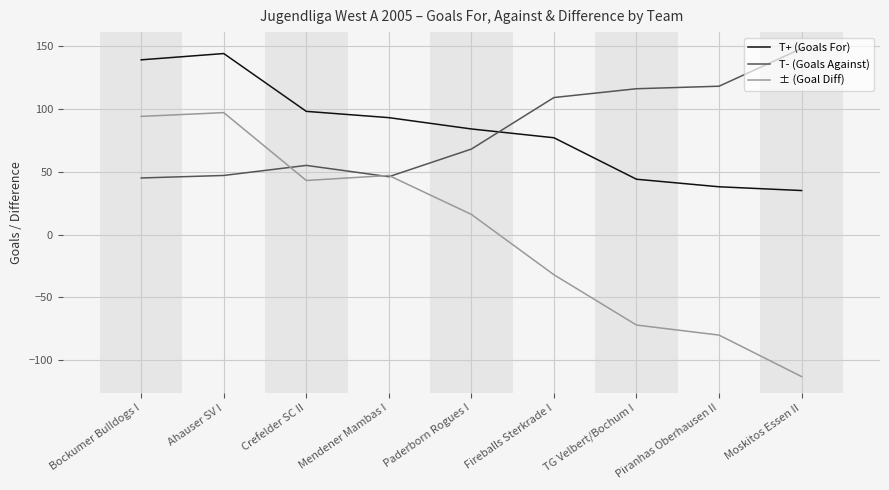

Does the chart display data point markers on the line(s)?

No